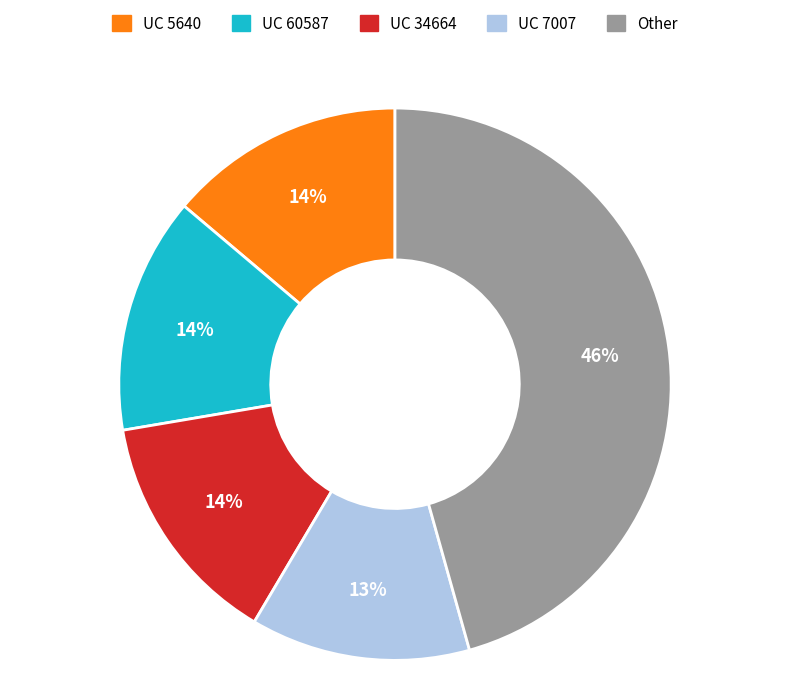

Between UC 60587 and UC 7007, which is larger?

UC 60587